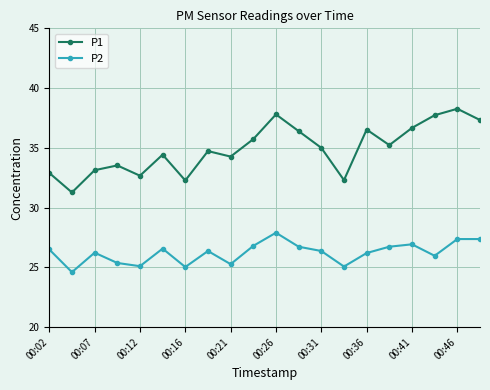

True or false: P1 has more than 1 interior local peaks.

True